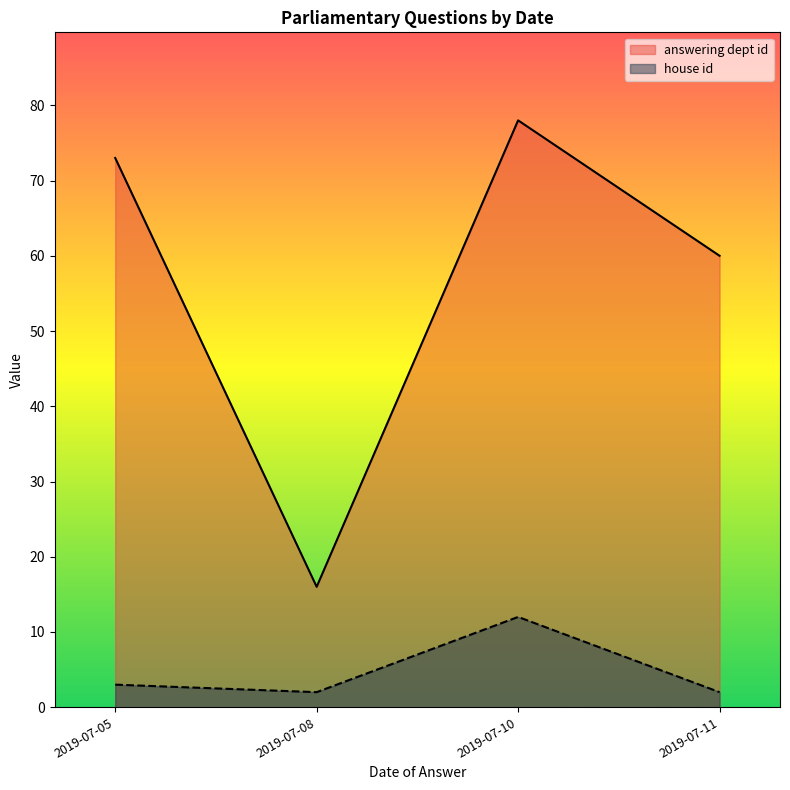

Which series changed the most between 2019-07-08 and 2019-07-10?

answering dept id